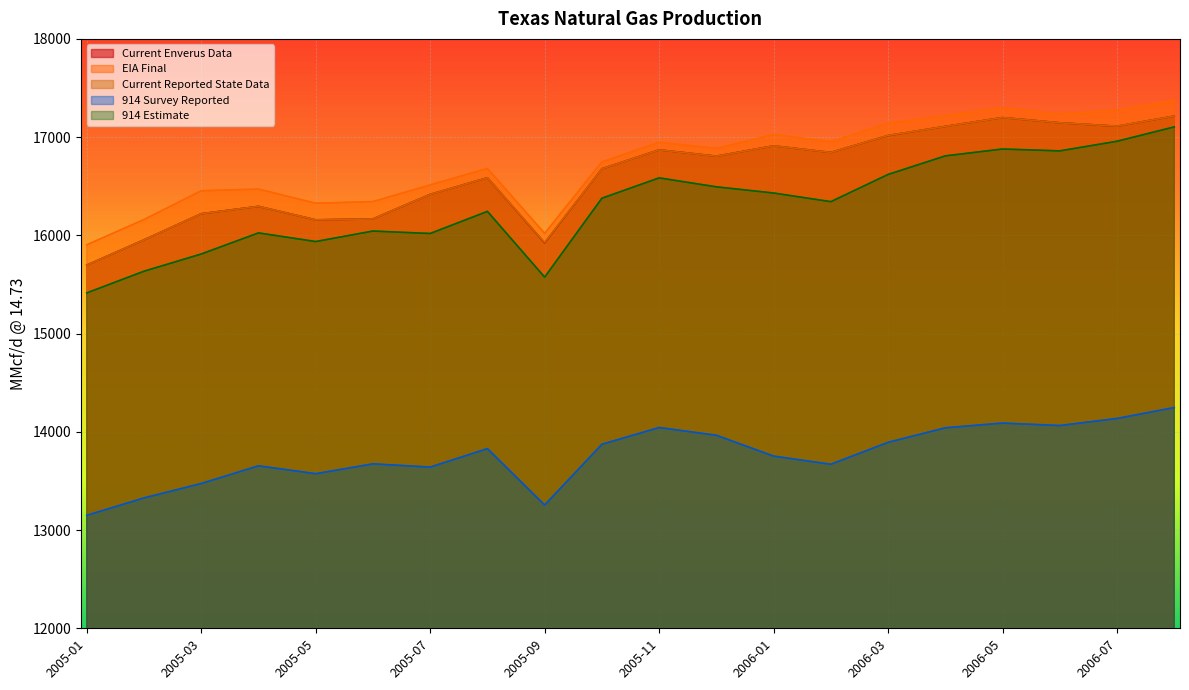

True or false: 914 Survey Reported and 914 Estimate intersect in this chart.

False